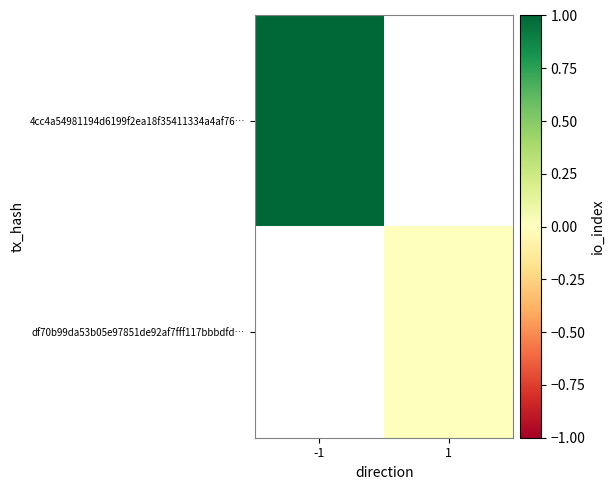

At how many categories does at least one series exceed 0?

1